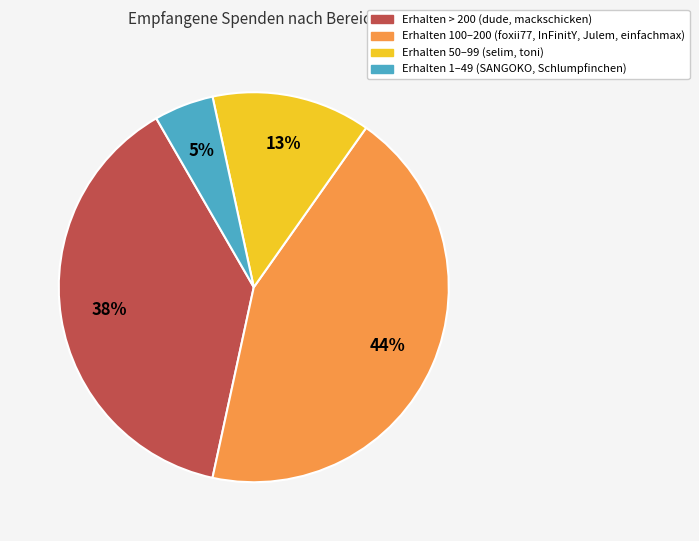

Does any single category account for the majority?

No